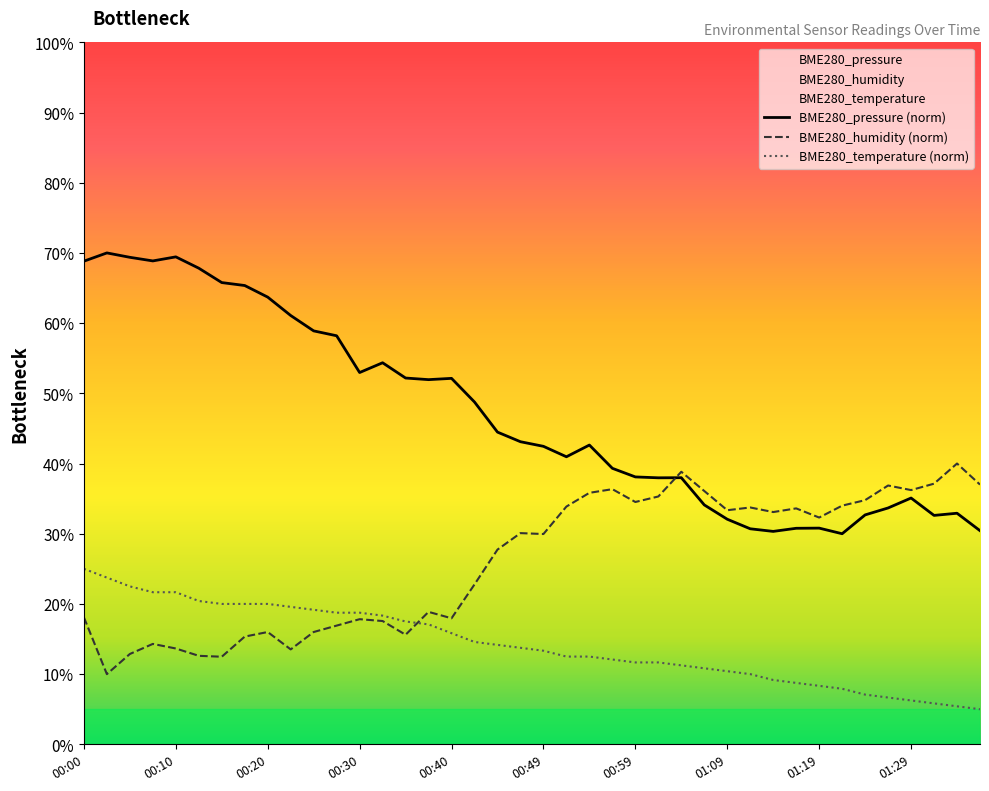

At which label does BME280_temperature first exceed 13?

00:00